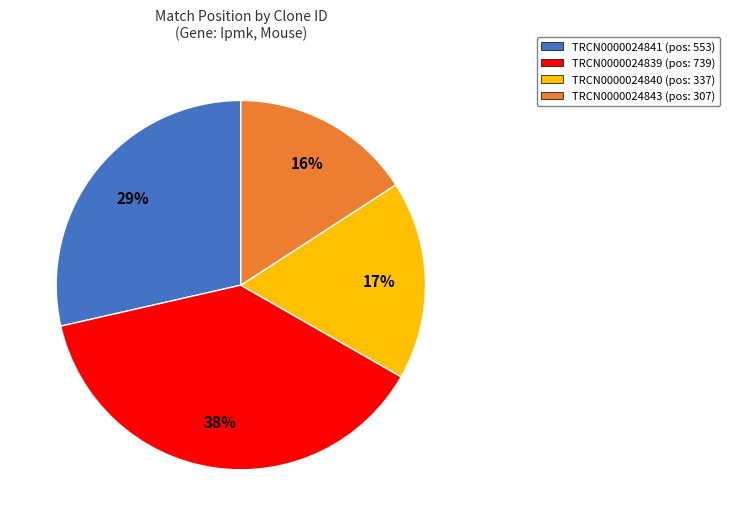

To the nearest percent, what is the difference between the TRCN0000024841 and TRCN0000024843 slice percentages?

13%